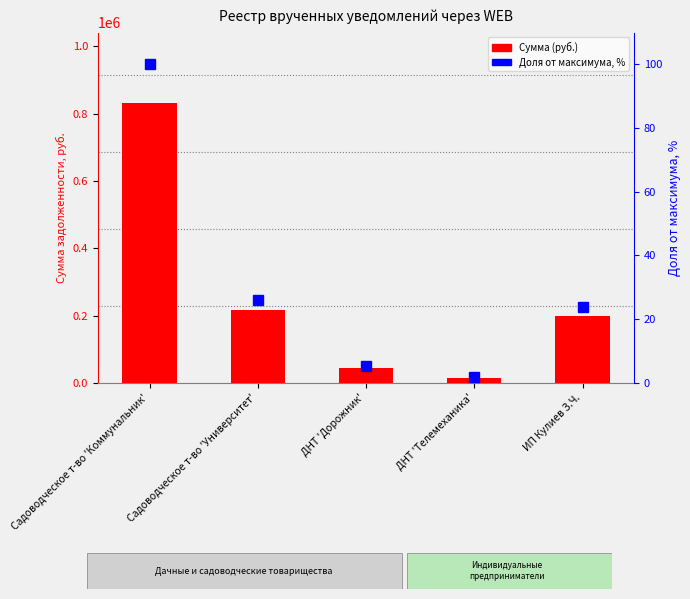

What is the total value across all series at Садоводческое т-во 'Университет'?

215907.3